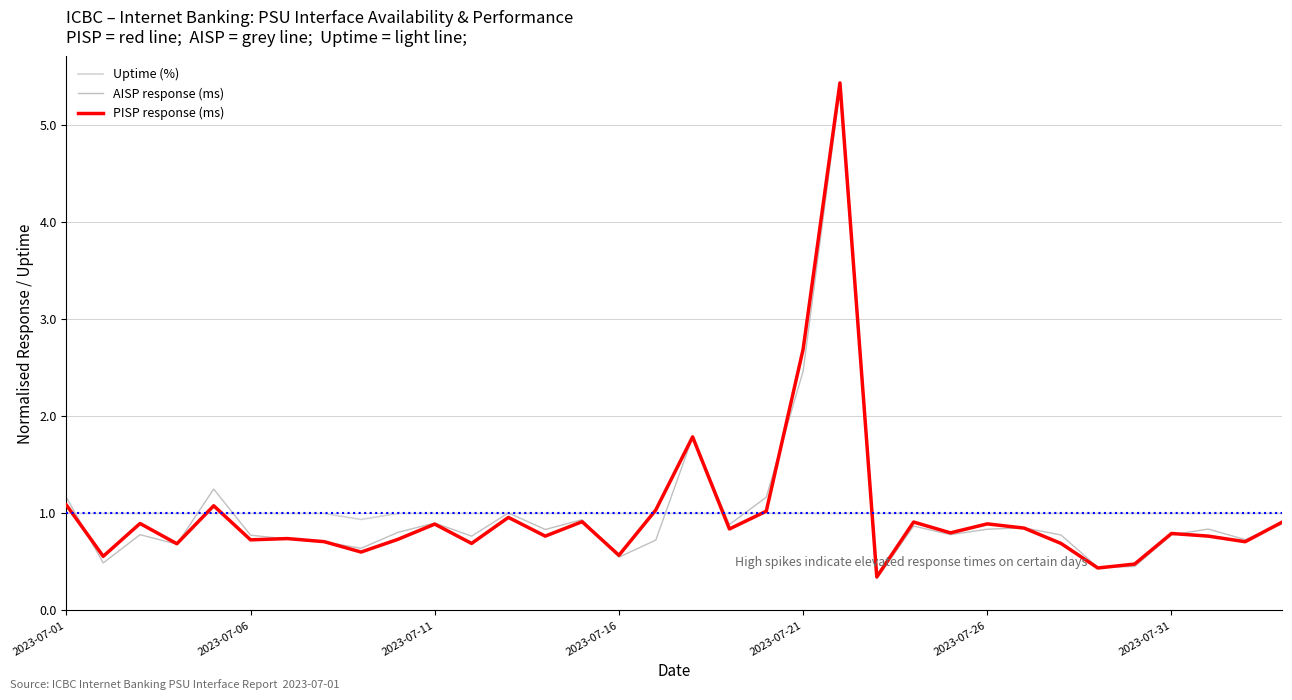

True or false: PISP response (ms) and Uptime (%) cross at least once.

True